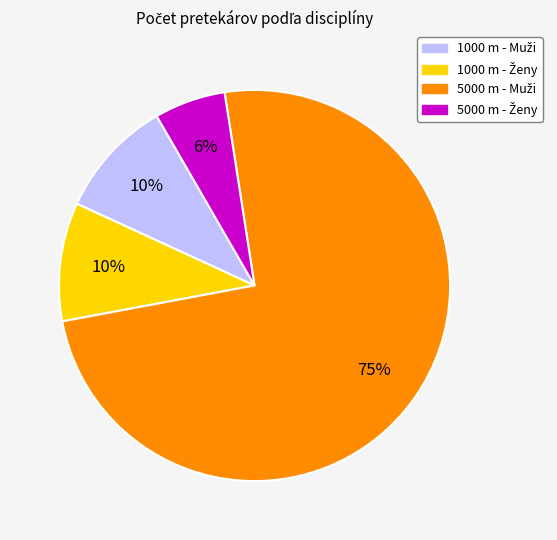

Does any single category account for the majority?

Yes